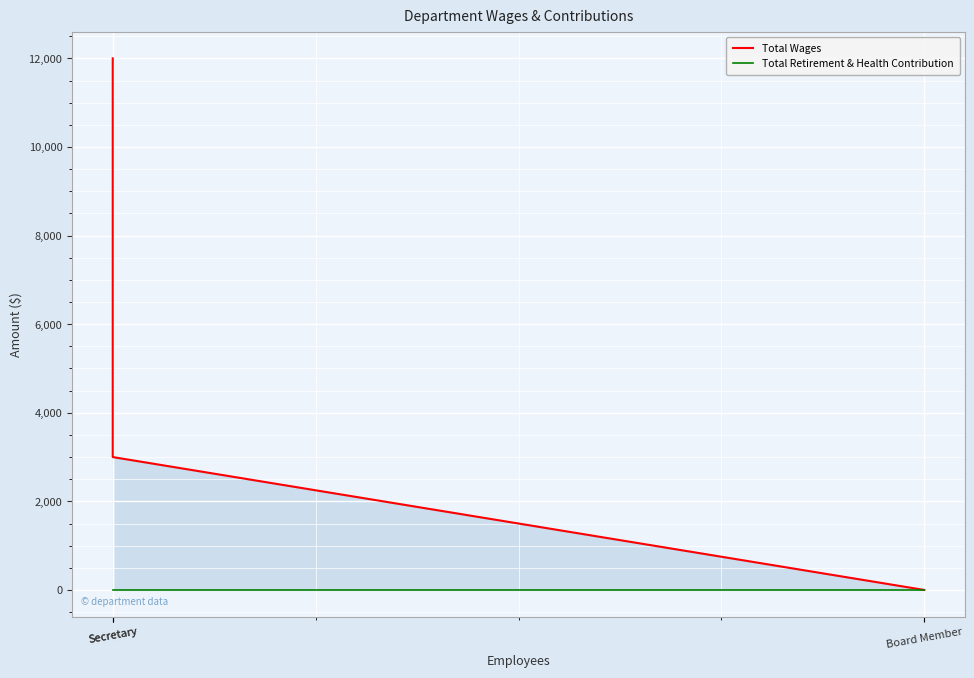

Is it true that Total Wages equals 0 at Board Member?

True